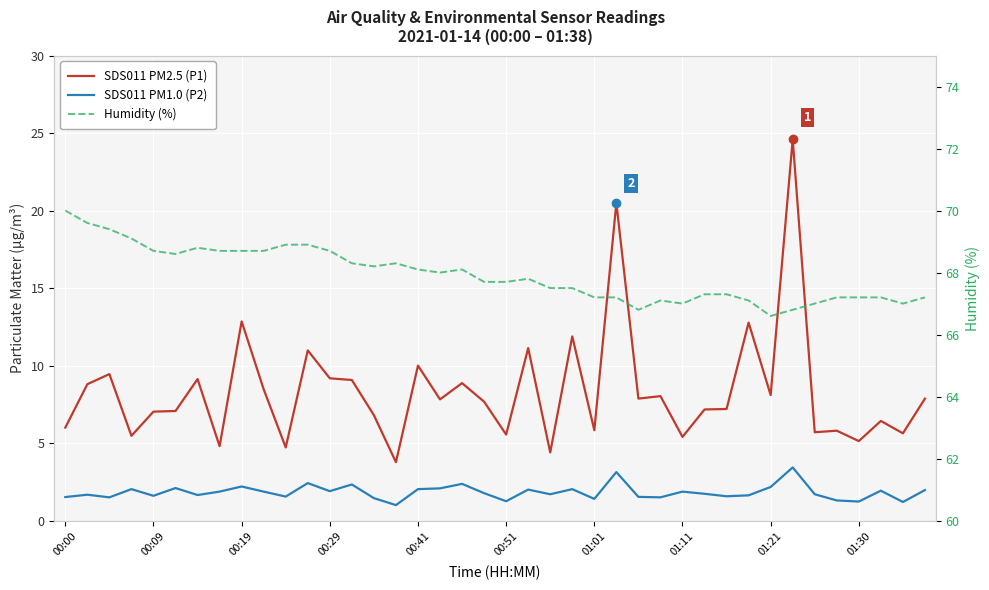

How many lines are shown in the chart?

3